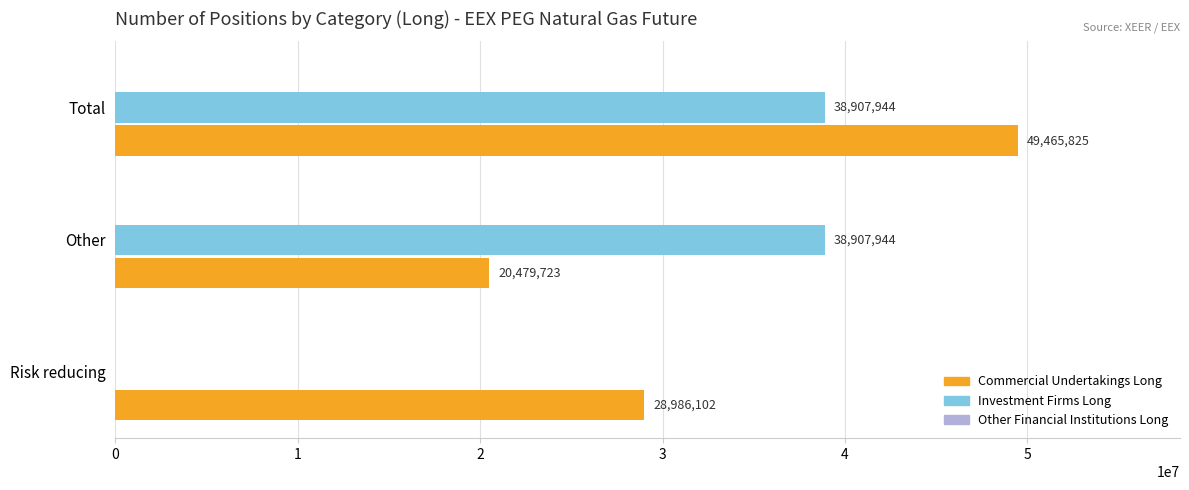

How many categories are shown in the chart?

3